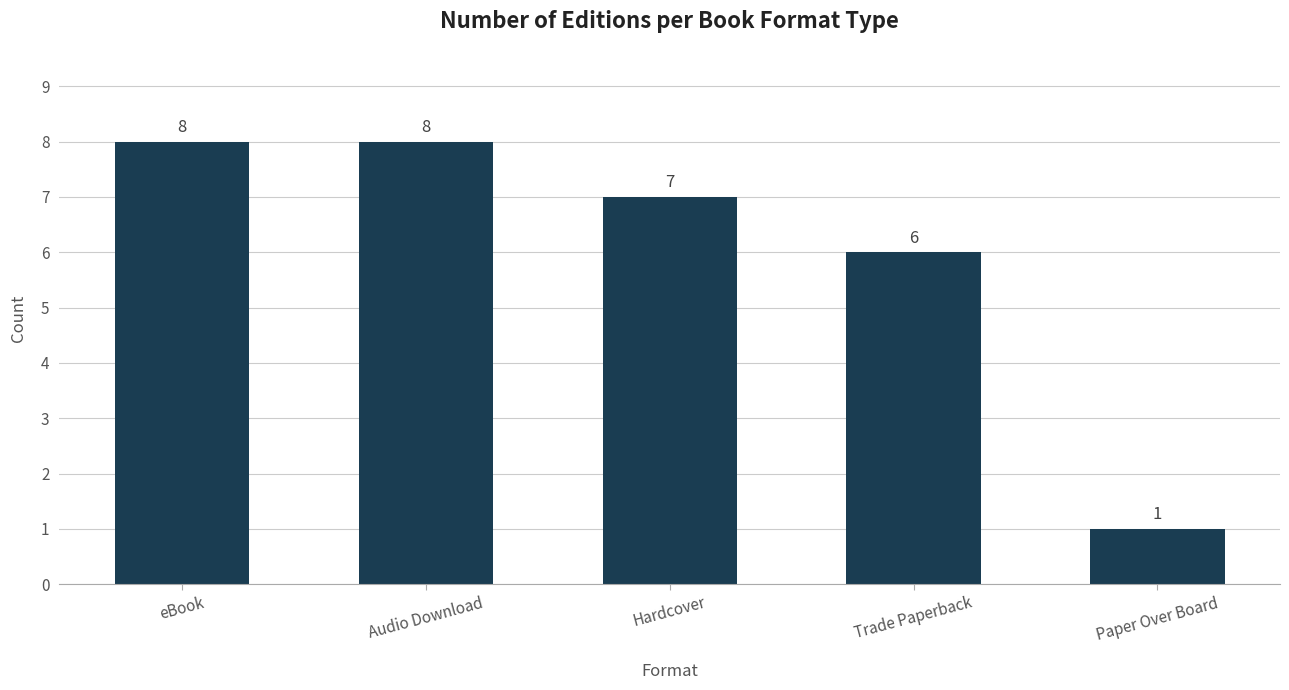

What is the value of the 2nd bar from the left?

8